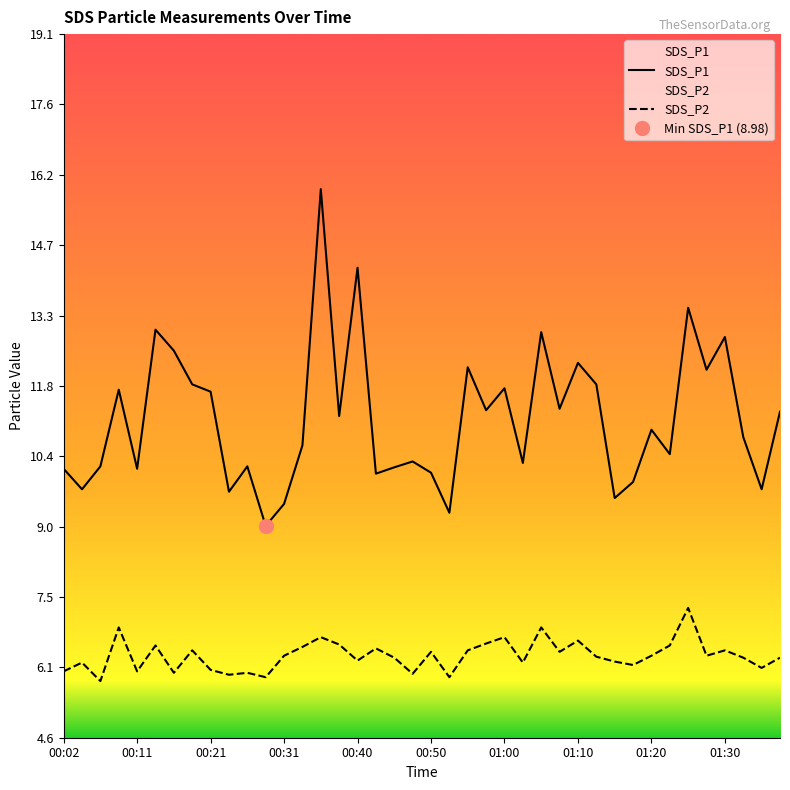

Does the chart display data point markers on the line(s)?

No